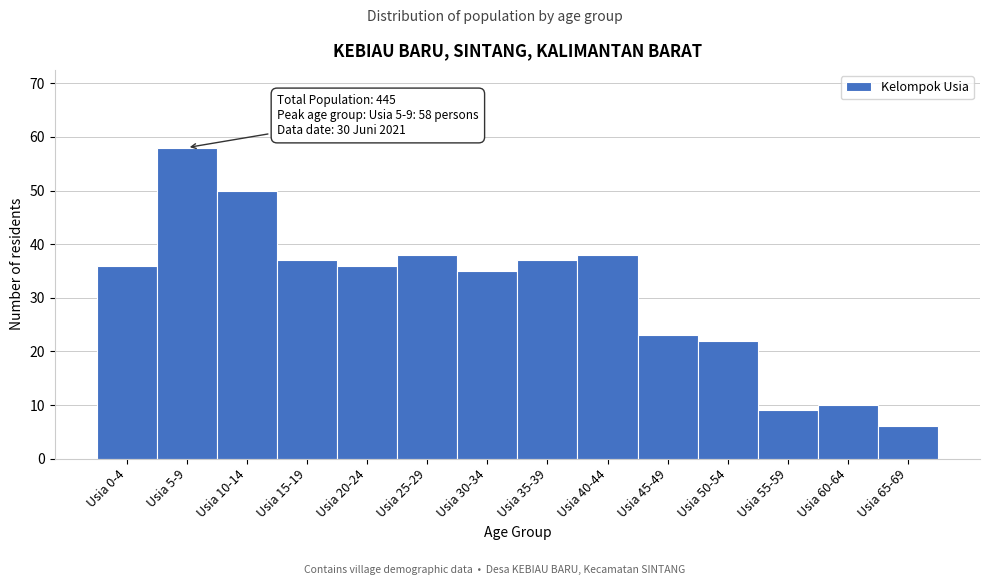

Reading left to right, what are all the values shown in this chart?

36	58	50	37	36	38	35	37	38	23	22	9	10	6